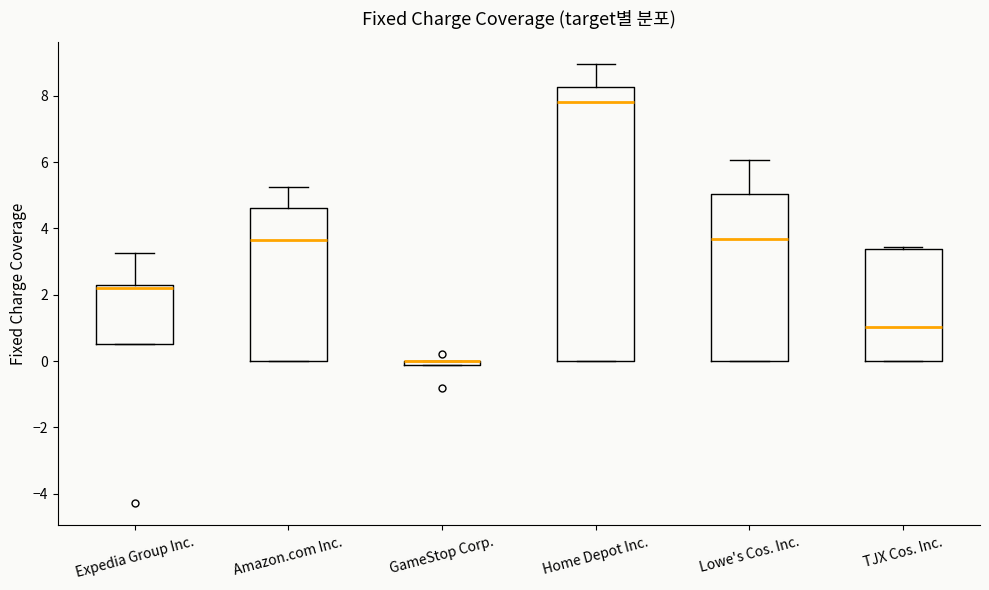

Comparing the boxes themselves (not the whiskers), which one is the tallest?

Home Depot Inc.